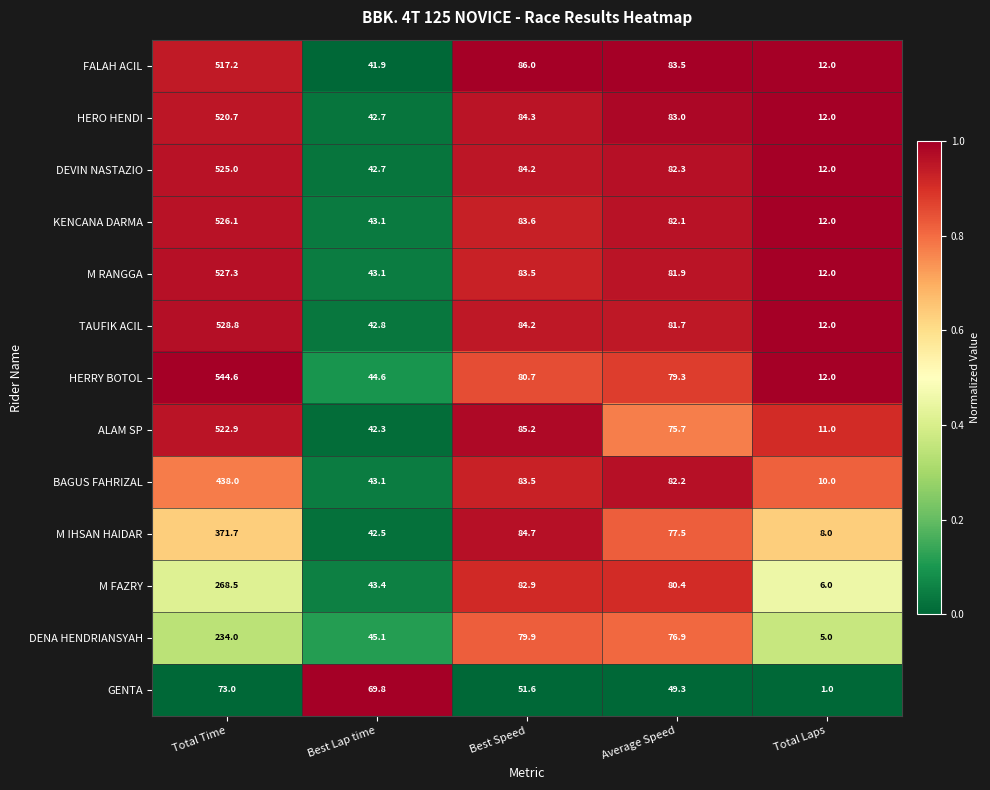

At which label is M FAZRY closest to 137?

Best Speed